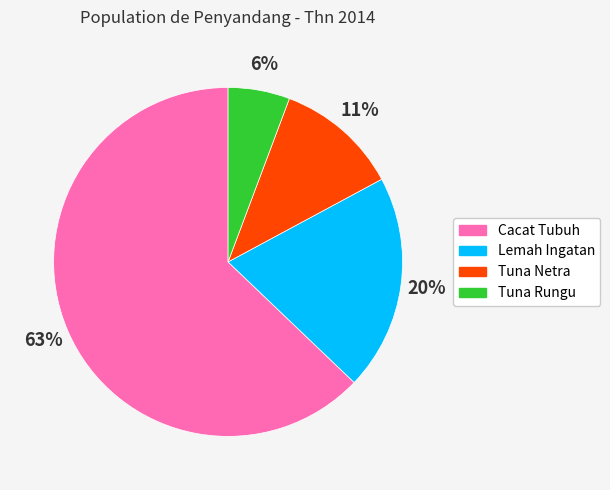

How many segments does this pie chart have?

4